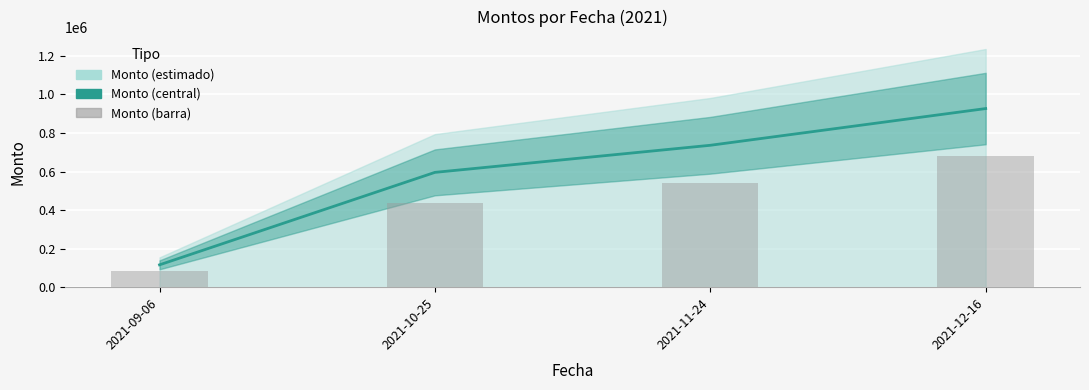

The value at 2021-12-16 is 1227113.2. True or false?

False